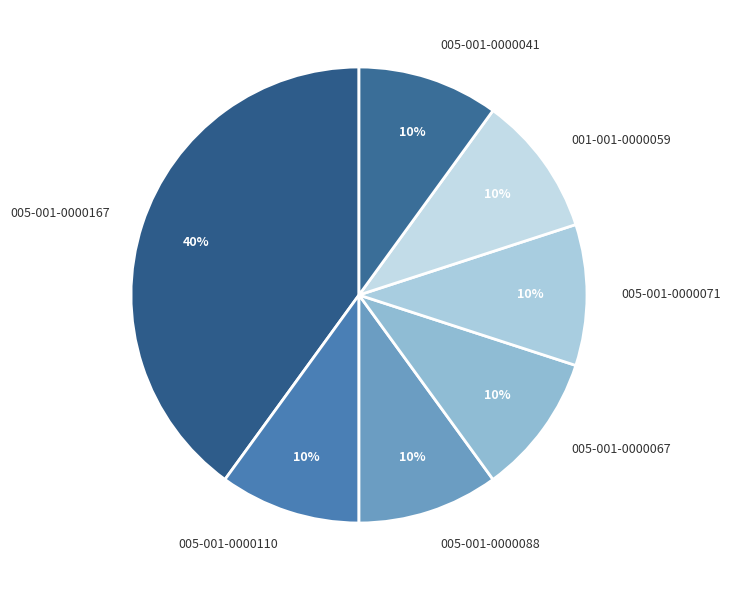

Is the sum of 001-001-0000059 and 005-001-0000041 greater than half?

No